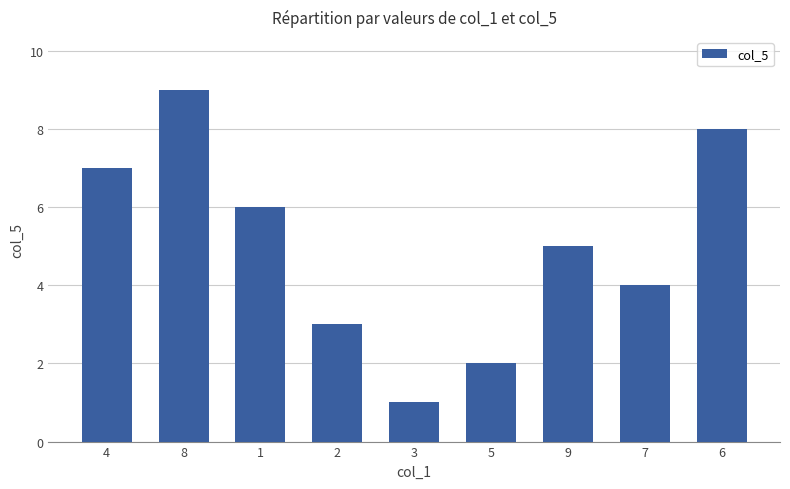

Reading left to right, transcribe all the data shown in this chart.

4=7	8=9	1=6	2=3	3=1	5=2	9=5	7=4	6=8